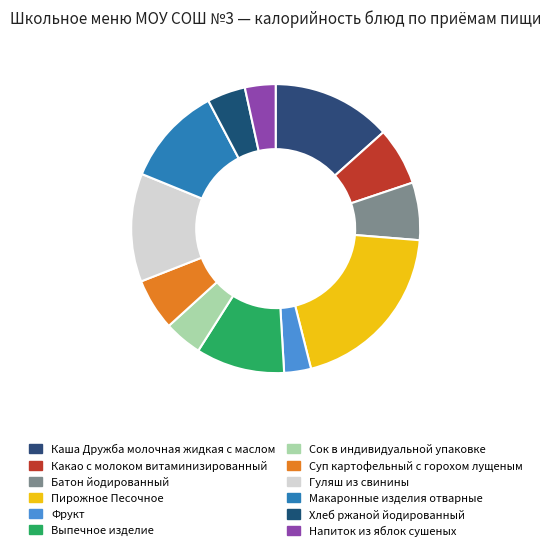

Is it true that Хлеб ржаной йодированный is 17% of the pie?

False